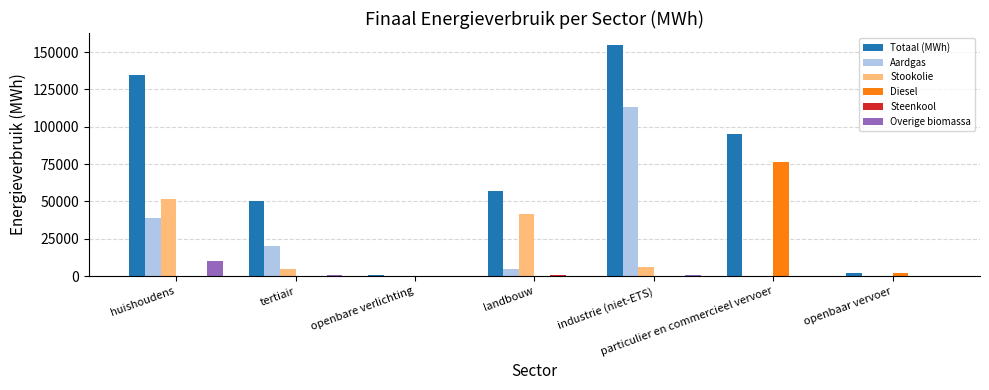

Which category has the highest value in the Overige biomassa series?

huishoudens